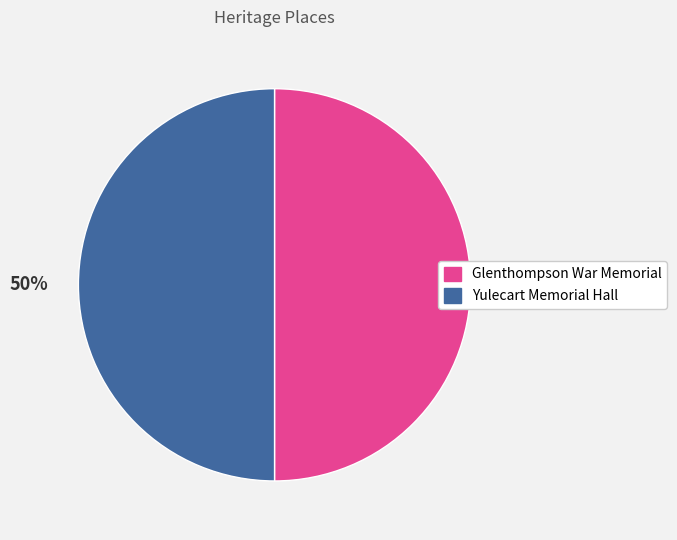

How many segments does this pie chart have?

2